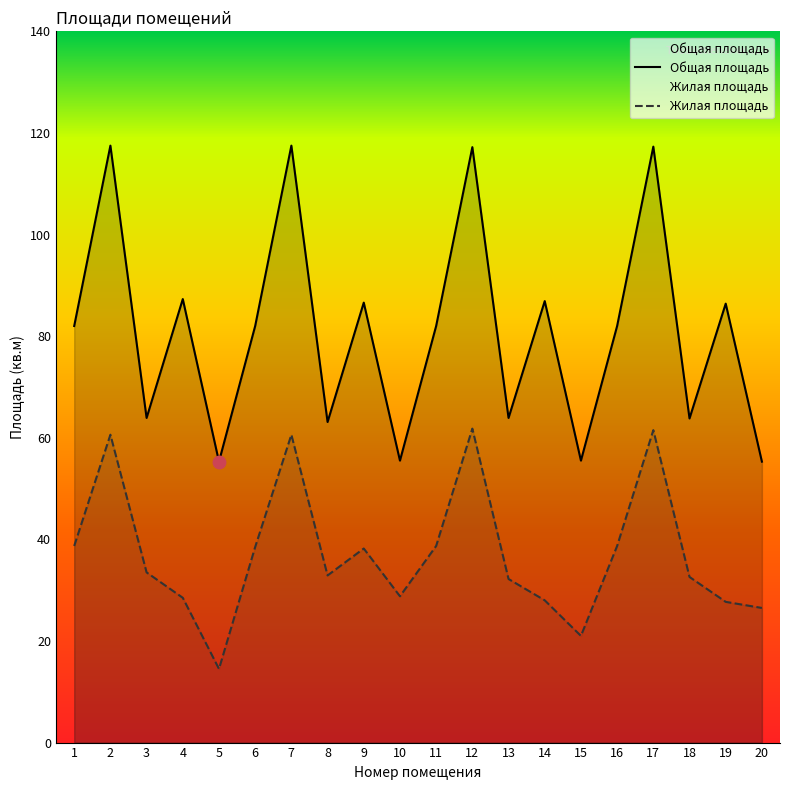

At which label does Общая площадь first exceed 82?

2